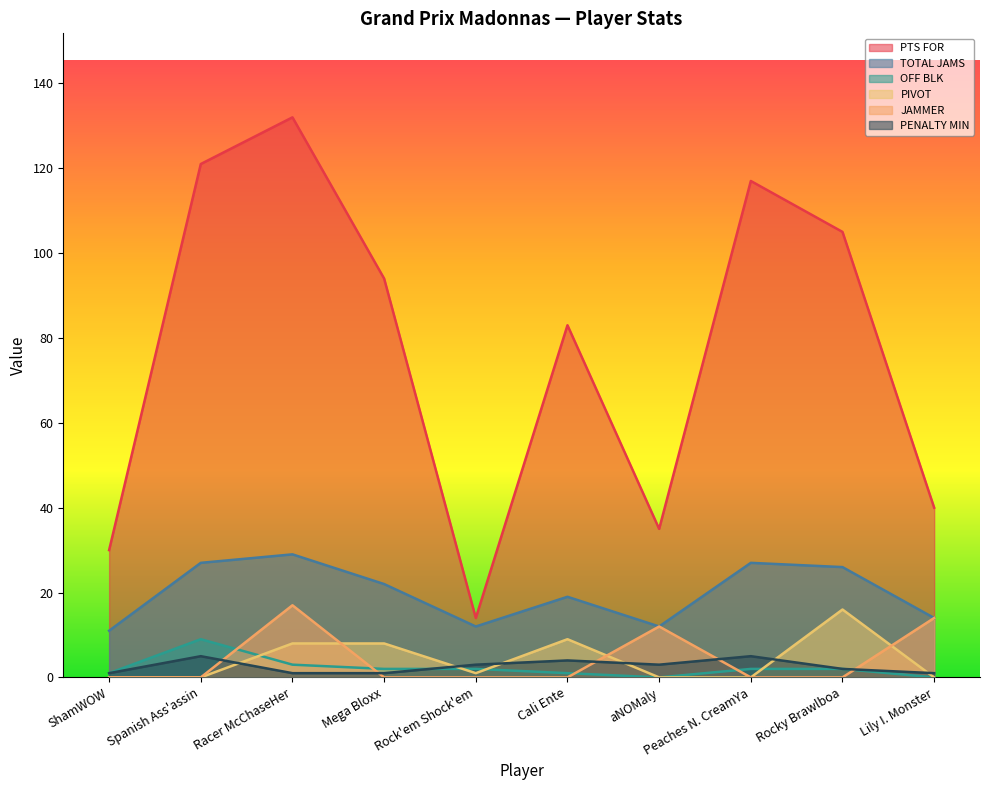

What is the value of the TOTAL JAMS point at the 9th from the left?

26